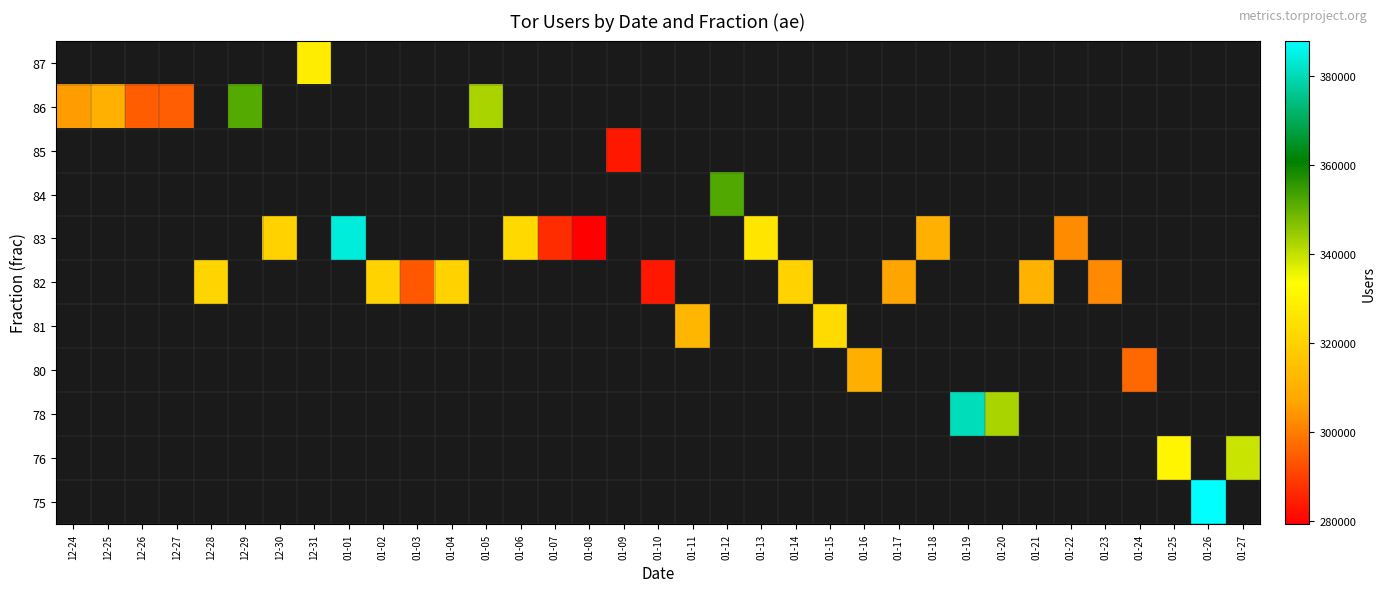

Between 01-20 and 01-27, which is larger?

01-27